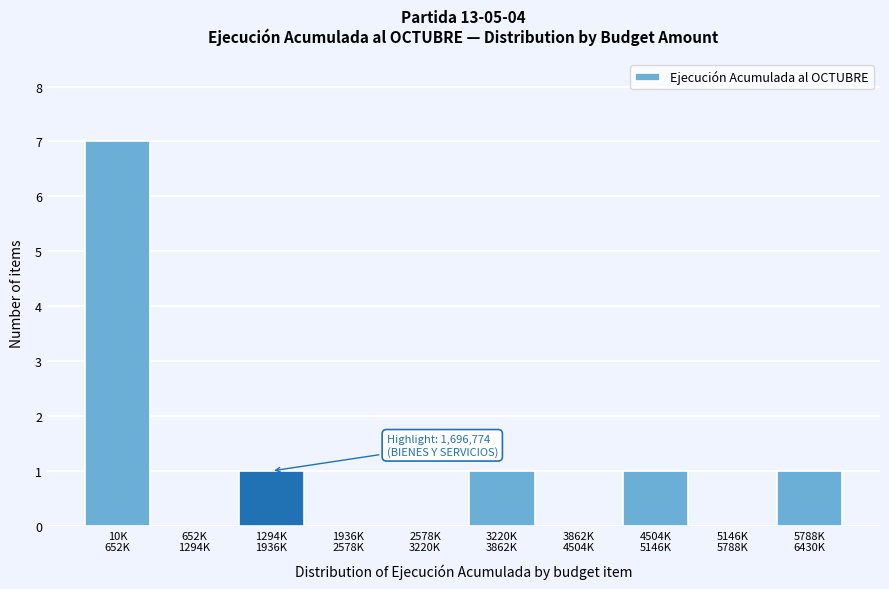

What is the maximum value shown in the chart?

7